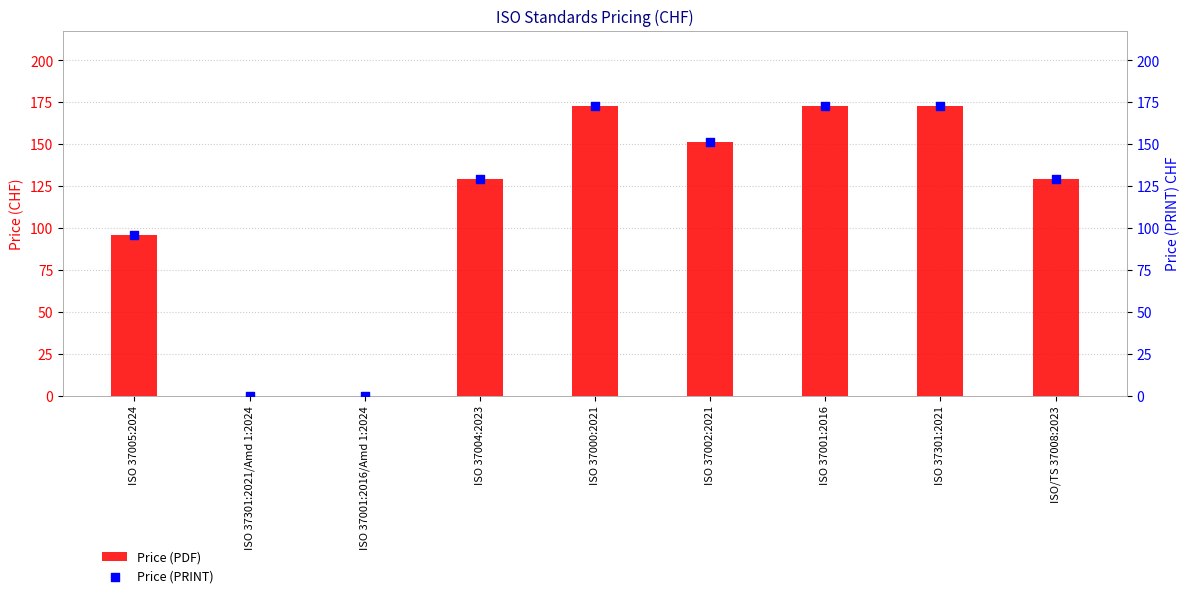

Is the value of Price (PRINT) at ISO 37301:2021/Amd 1:2024 greater than the value of Price (PDF) at ISO 37000:2021?

No